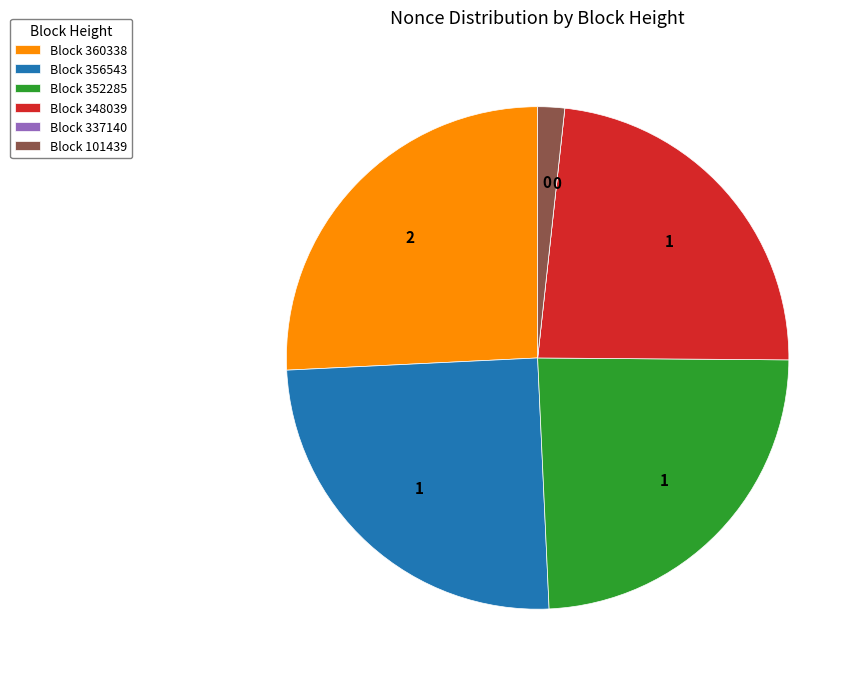

Does any single category account for the majority?

No